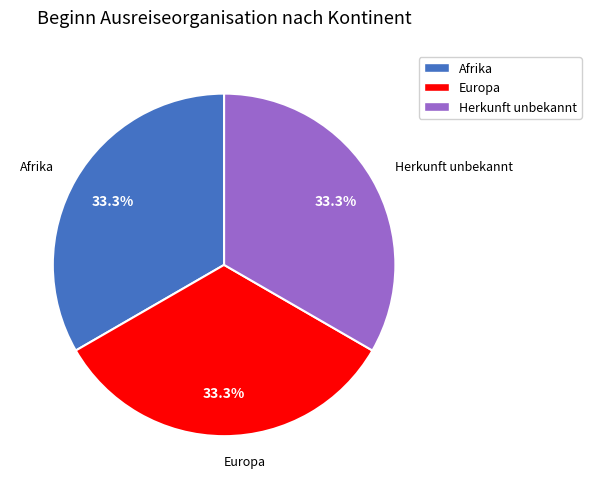

Is there any slice that represents more than half of the pie?

No